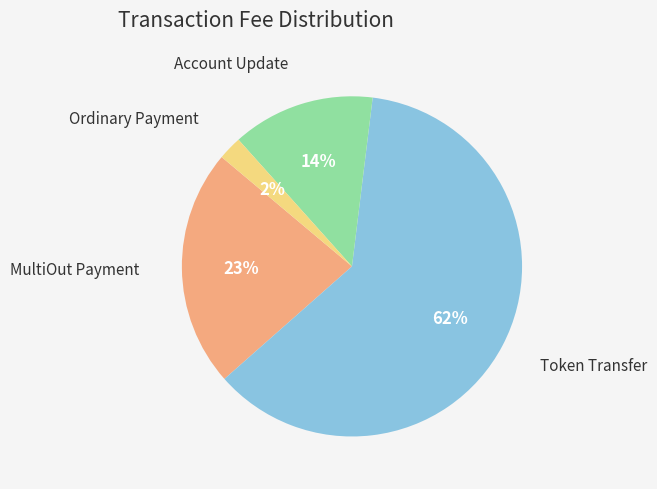

To the nearest percent, what is the difference between the Account Update and Token Transfer slice percentages?

48%